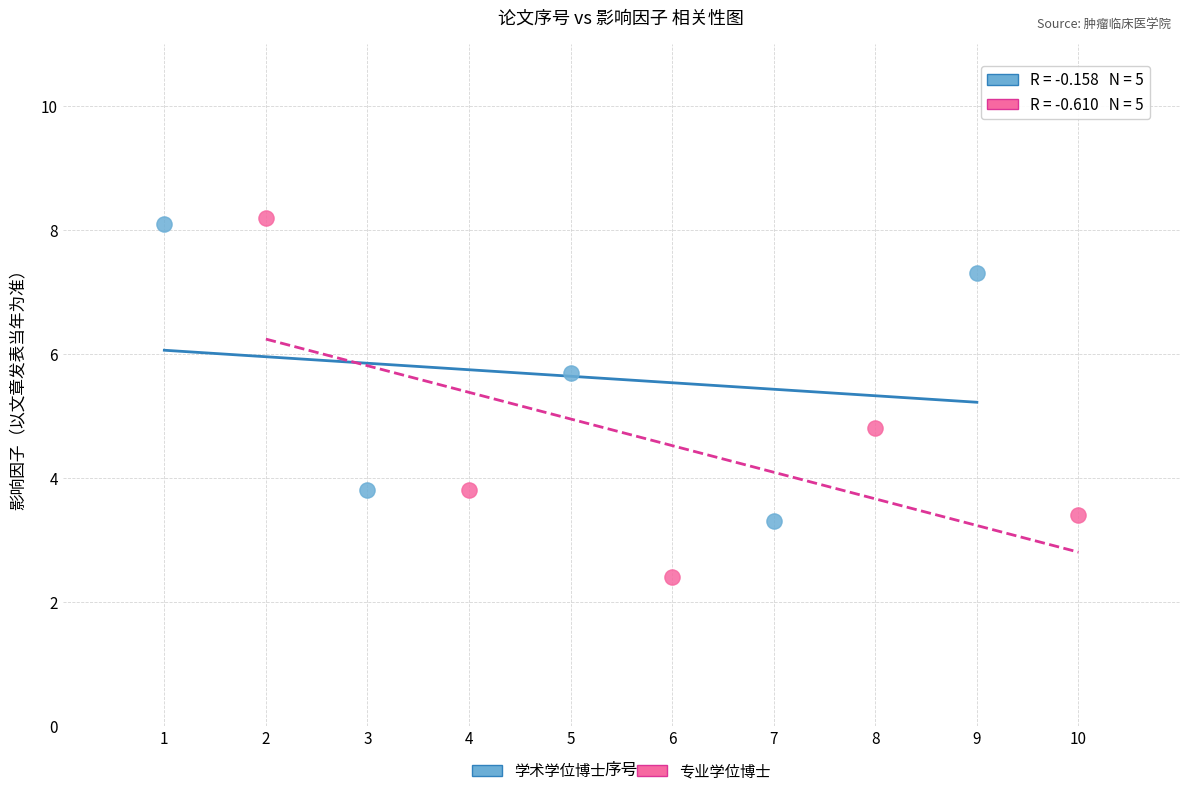

Which series contains the highest Y value?

专业学位博士